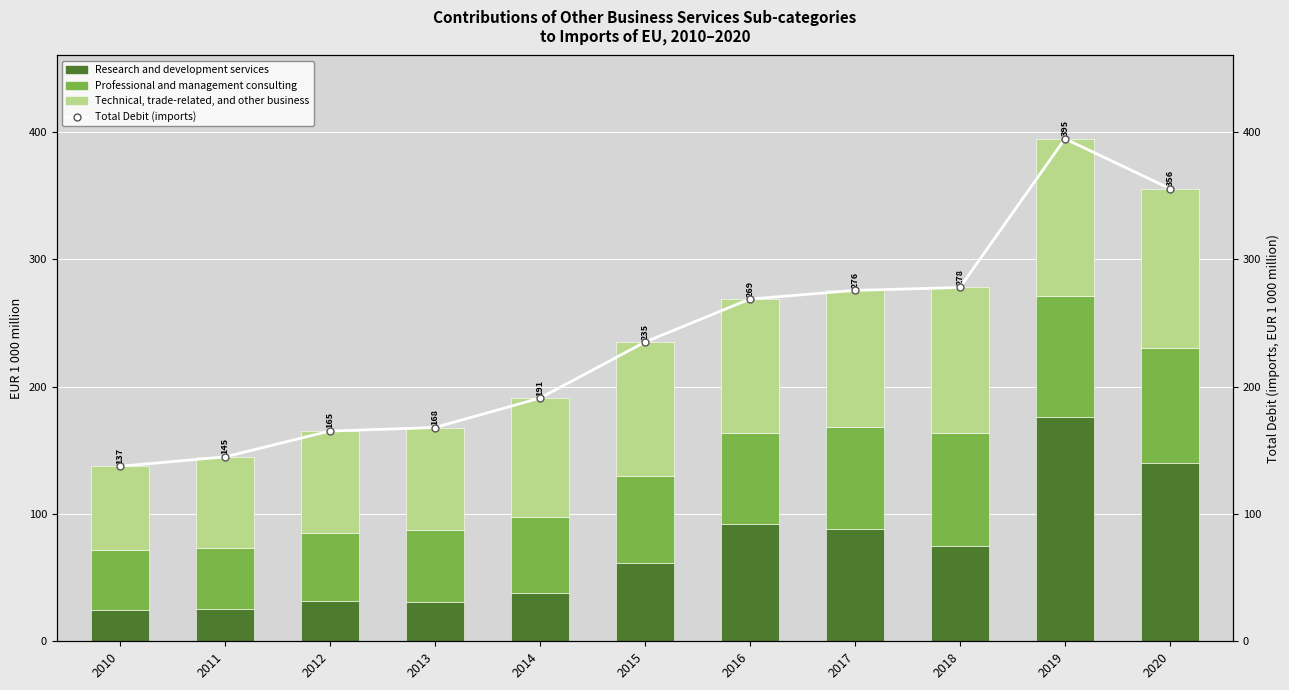

How many categories are shown in the chart?

11